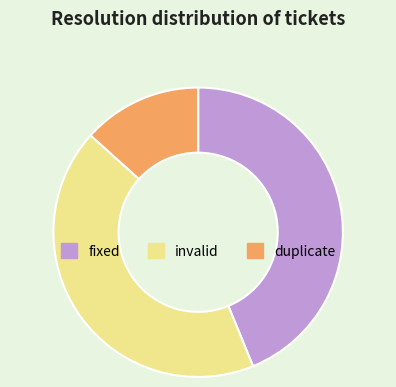

What is the largest slice in the pie chart?

fixed